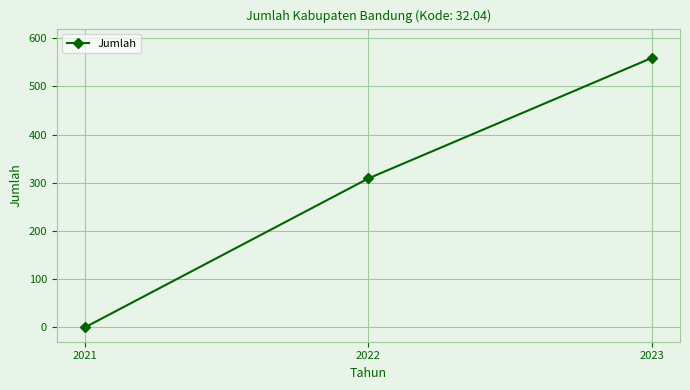

List the labels in order of value, smallest first.

2021, 2022, 2023